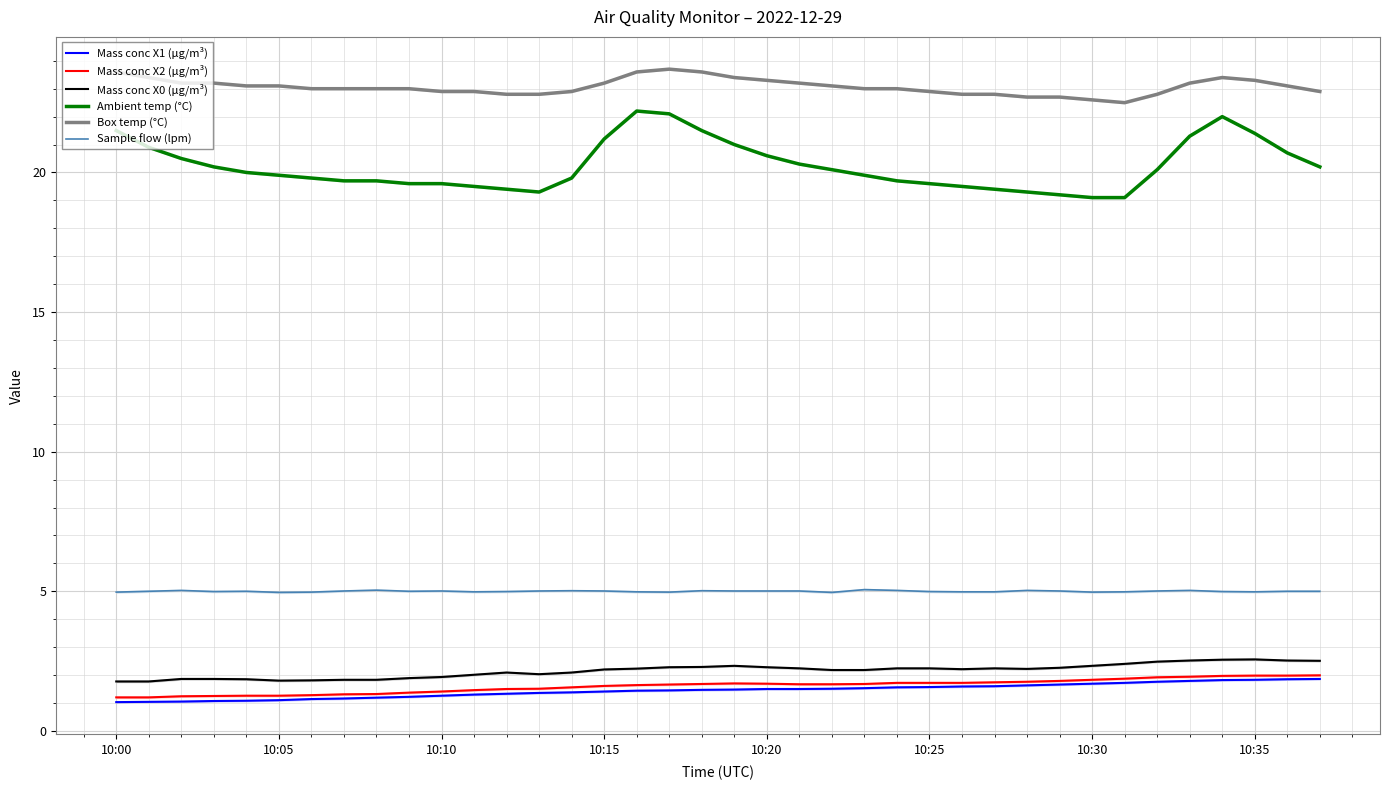

What is the value of the Ambient temp (°C) point at the 22nd from the left?

20.3